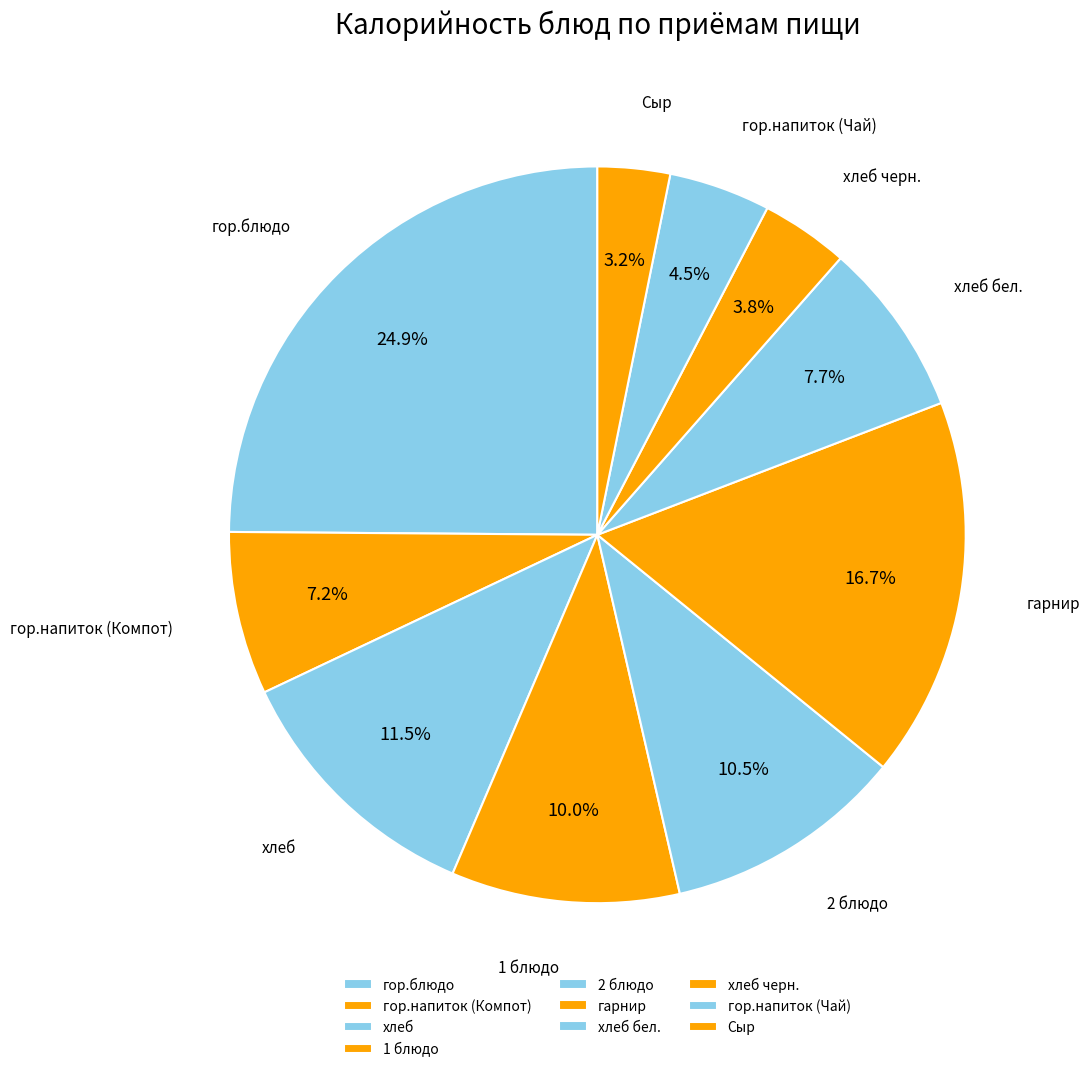

To the nearest percent, what is the average slice percentage?

10%